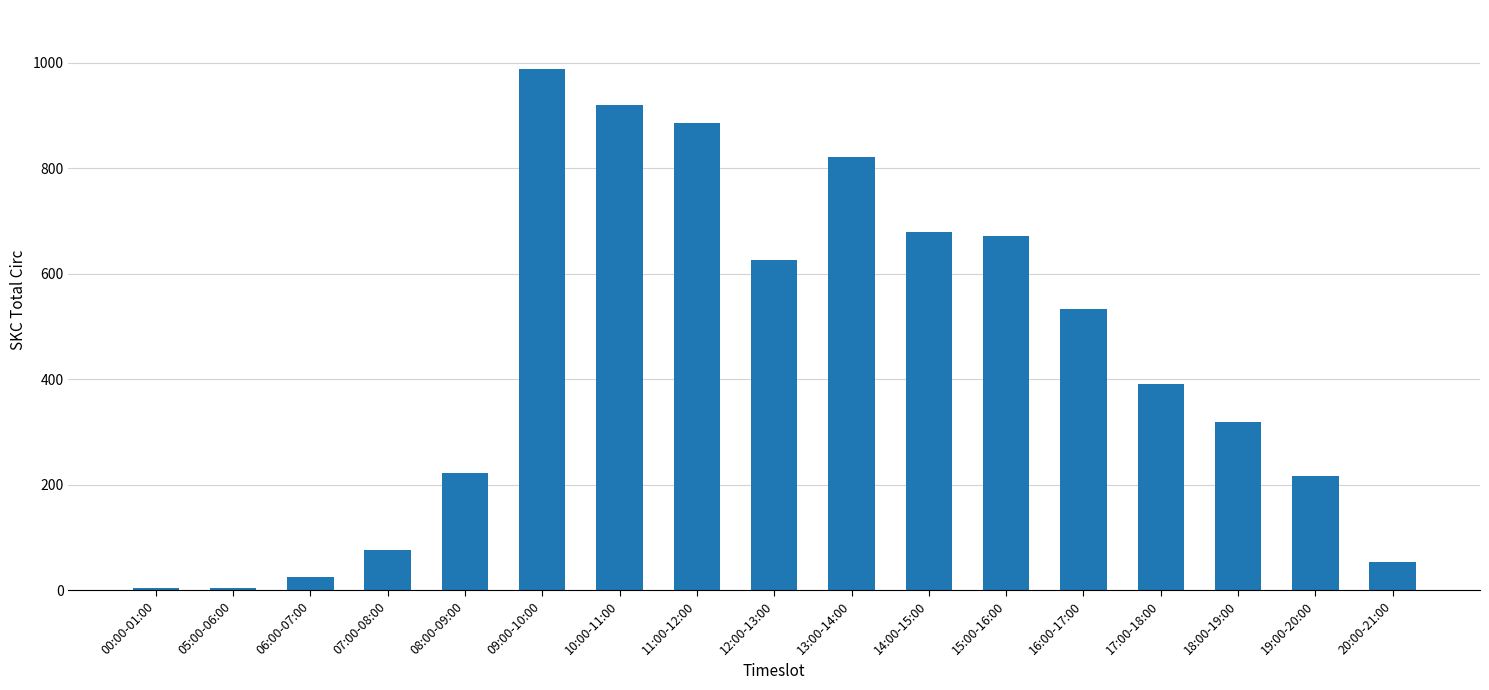

What value does the data have at 16:00-17:00?

533